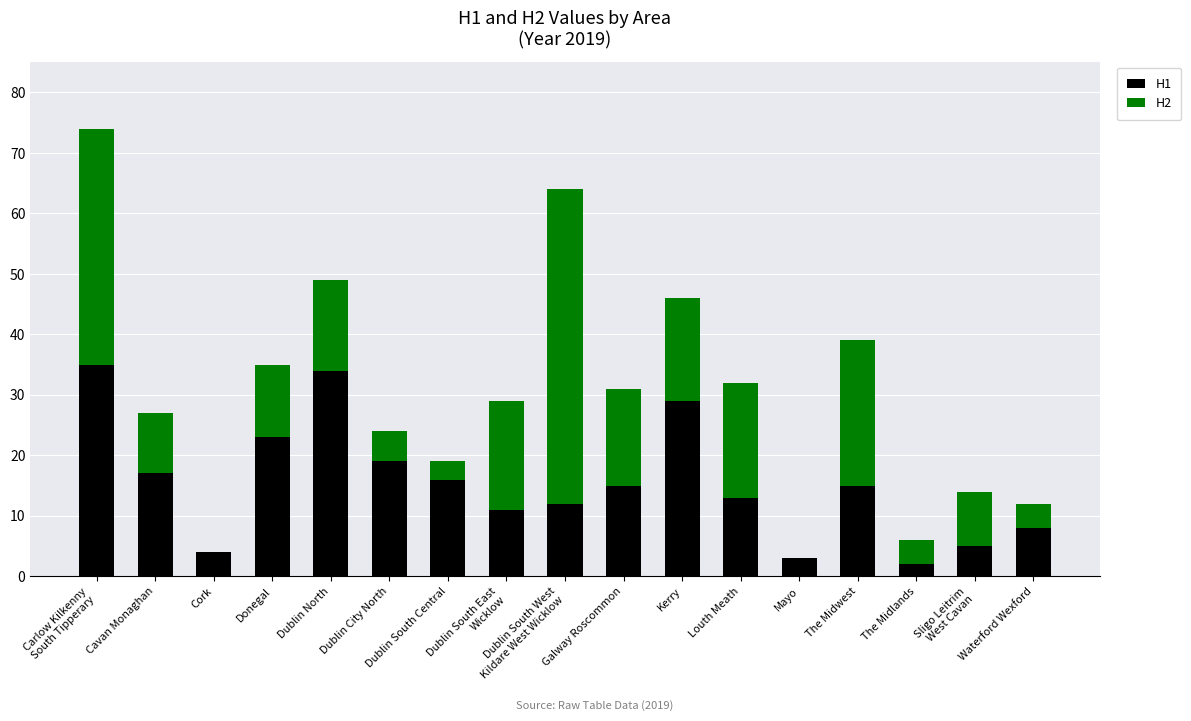

True or false: H1 has a value of 29 at Kerry.

True